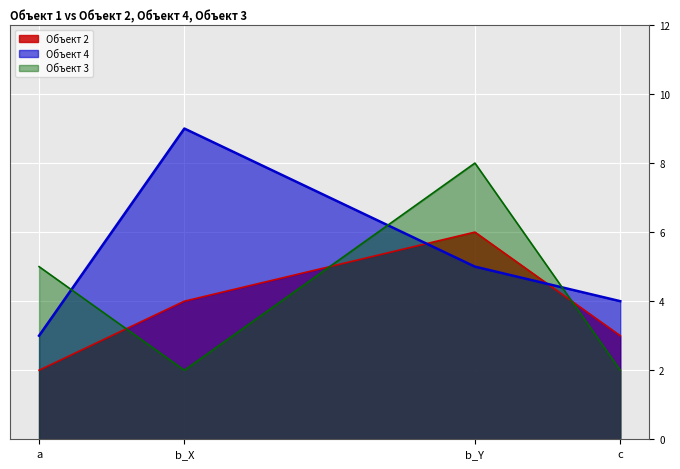

What is the difference between the maximum and minimum values in the Объект 4 series?

6